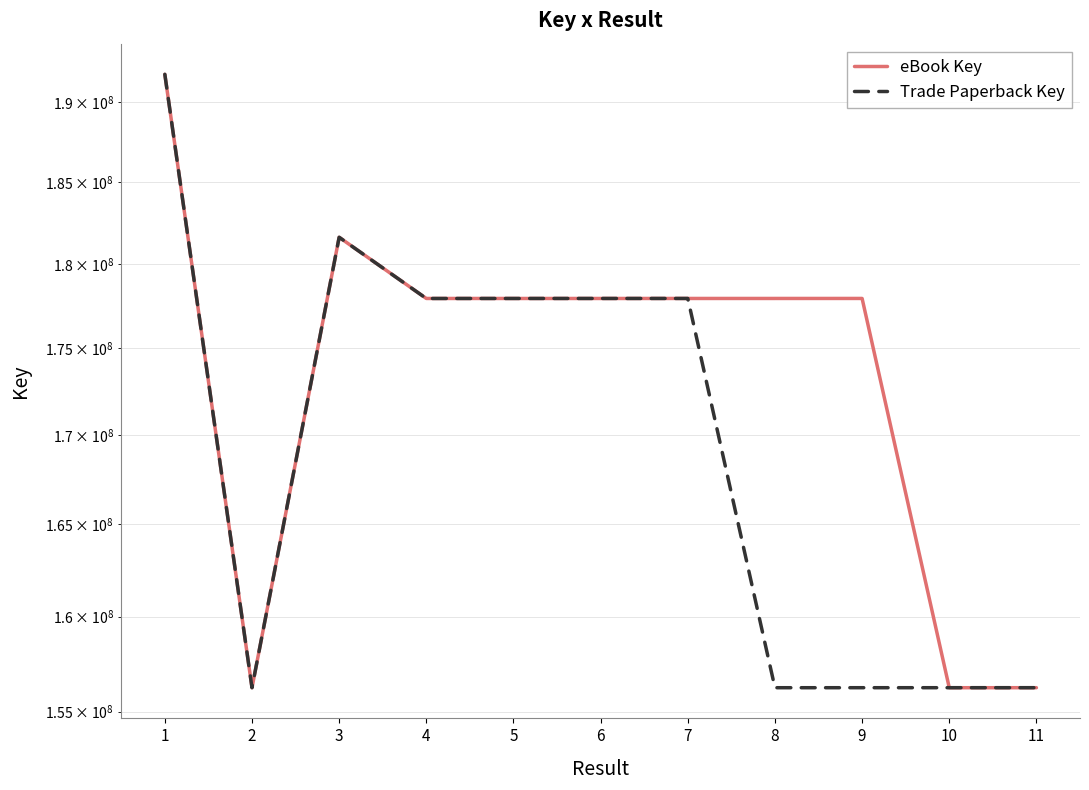

What is the value of the Trade Paperback Key point at the 5th from the left?

177930389